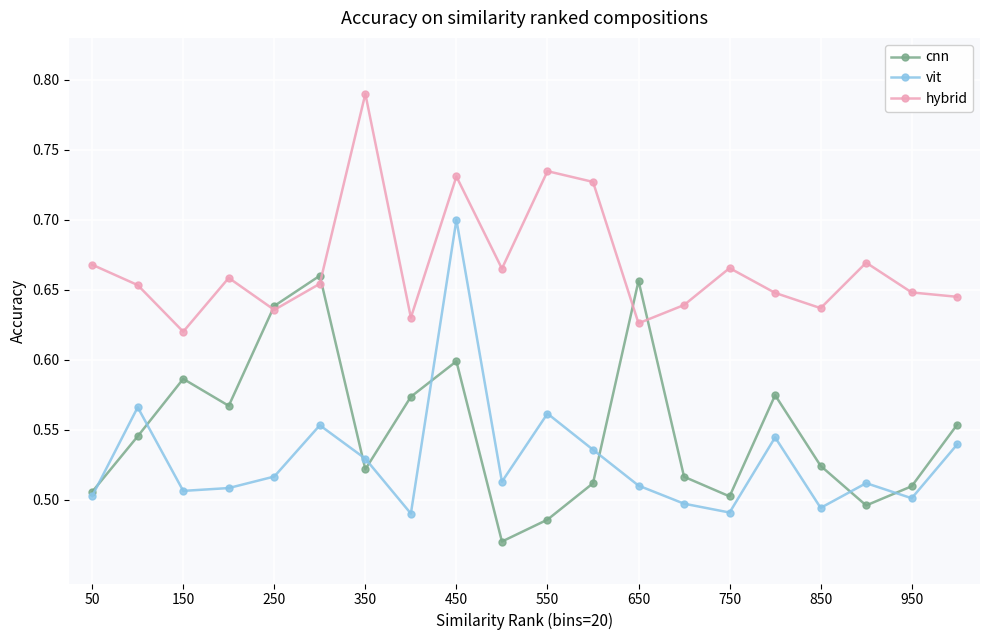

Which series has the widest spread of values?

vit